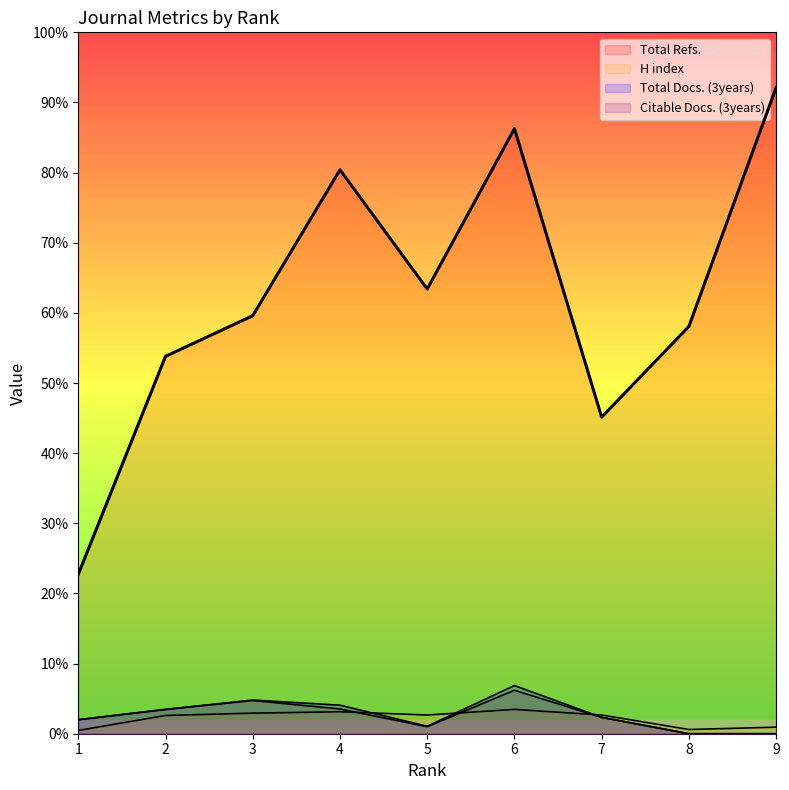

Which has a higher value, 7 or 3?

3